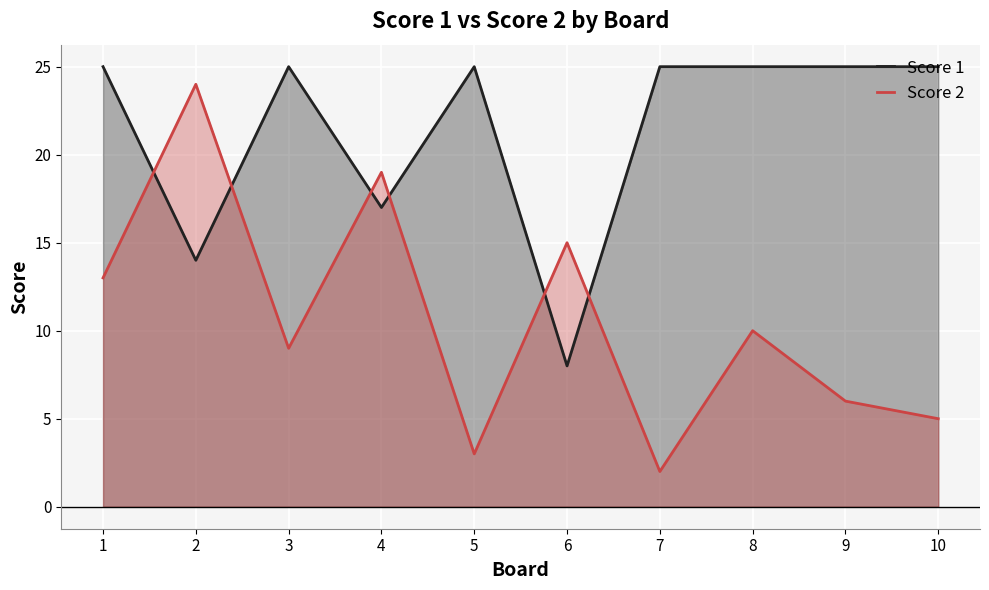

Reading left to right, transcribe all the data shown in this chart.

Score 1: 1=25	2=14	3=25	4=17	5=25	6=8	7=25	8=25	9=25	10=25
Score 2: 1=13	2=24	3=9	4=19	5=3	6=15	7=2	8=10	9=6	10=5